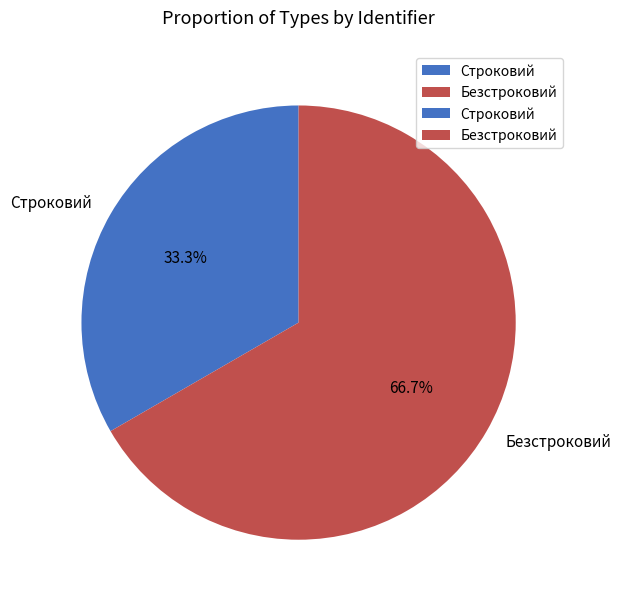

How many segments does this pie chart have?

2